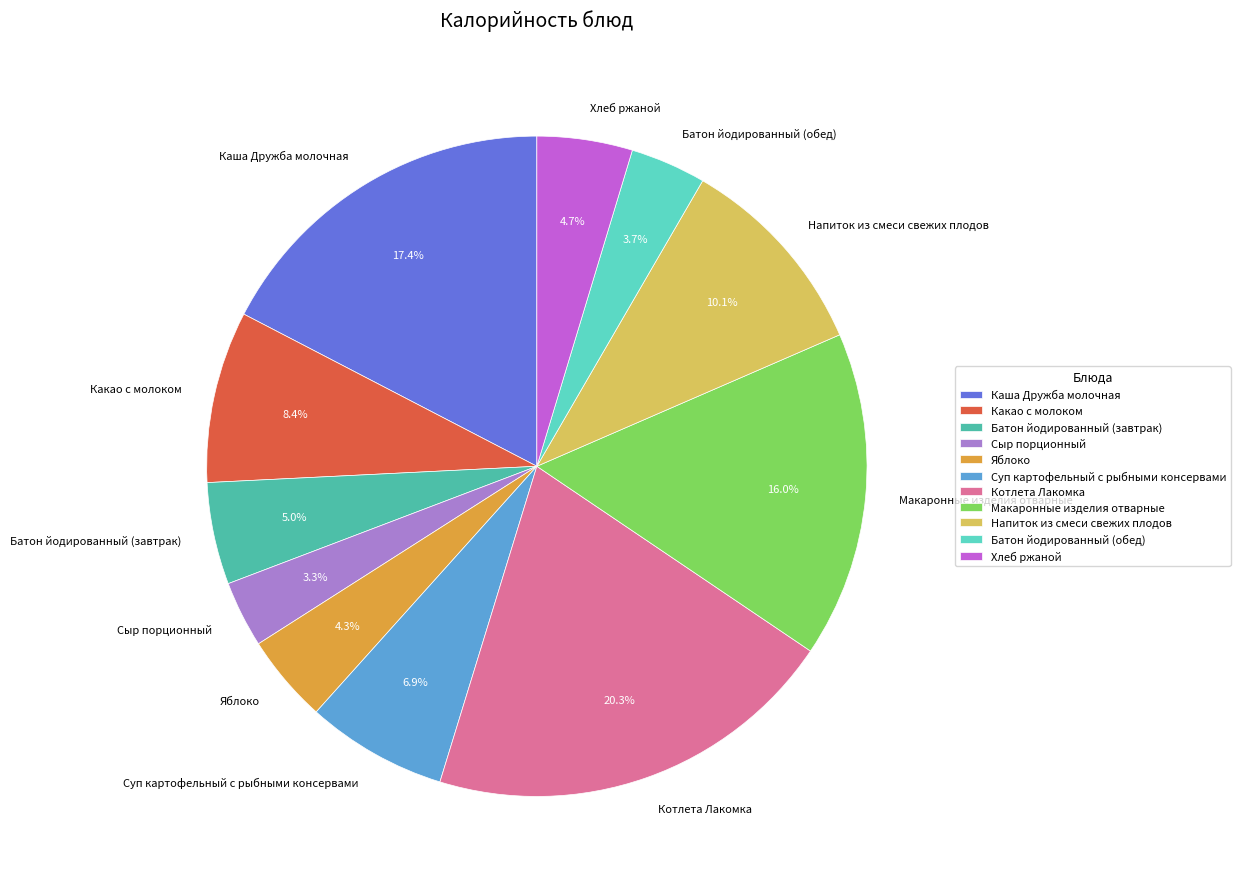

Does any single category account for the majority?

No